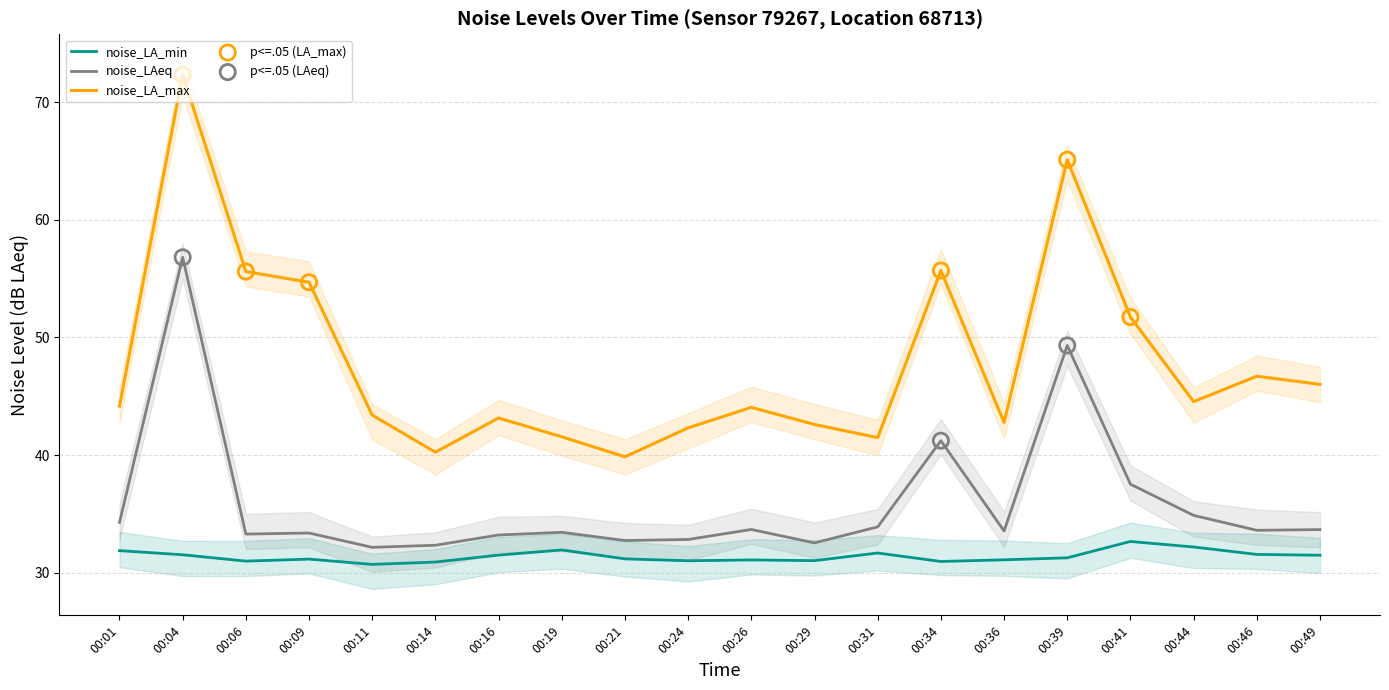

Which series has the largest total across all categories?

noise_LA_max